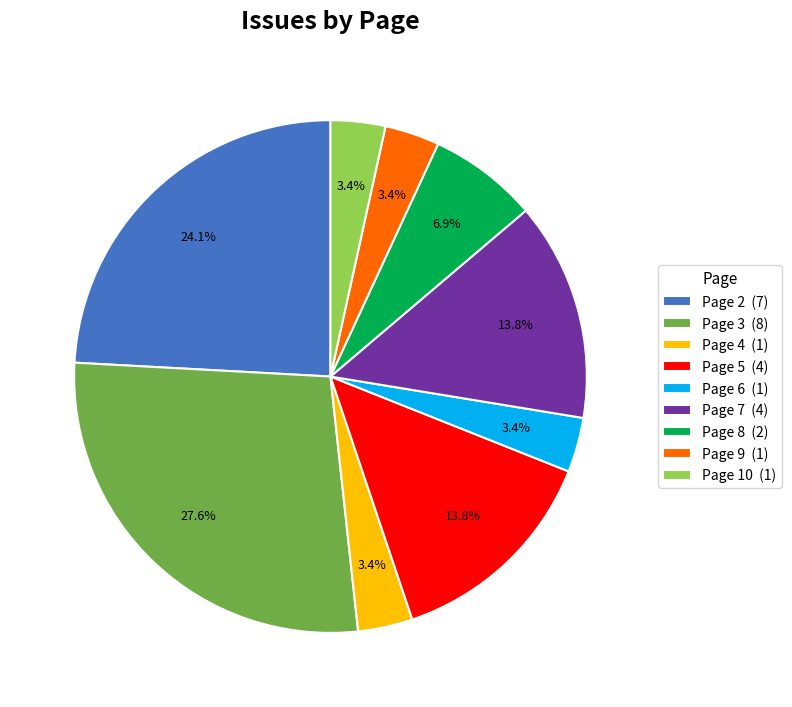

Between Page 6 (1) and Page 7 (4), which is larger?

Page 7 (4)